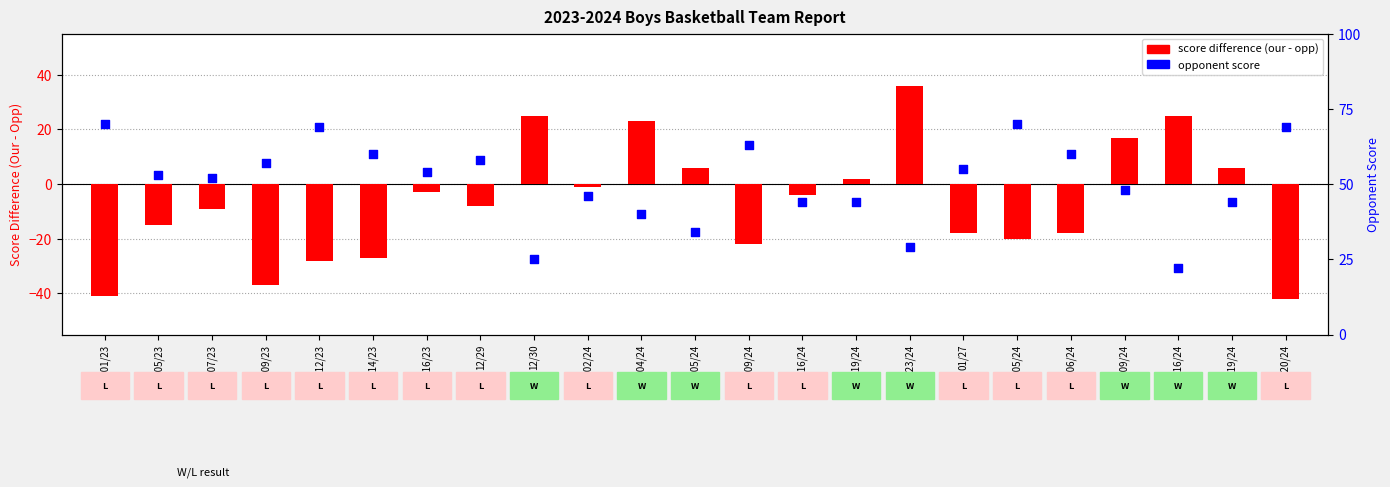

Between 02/05/24 and 12/05/23, which is larger?

02/05/24